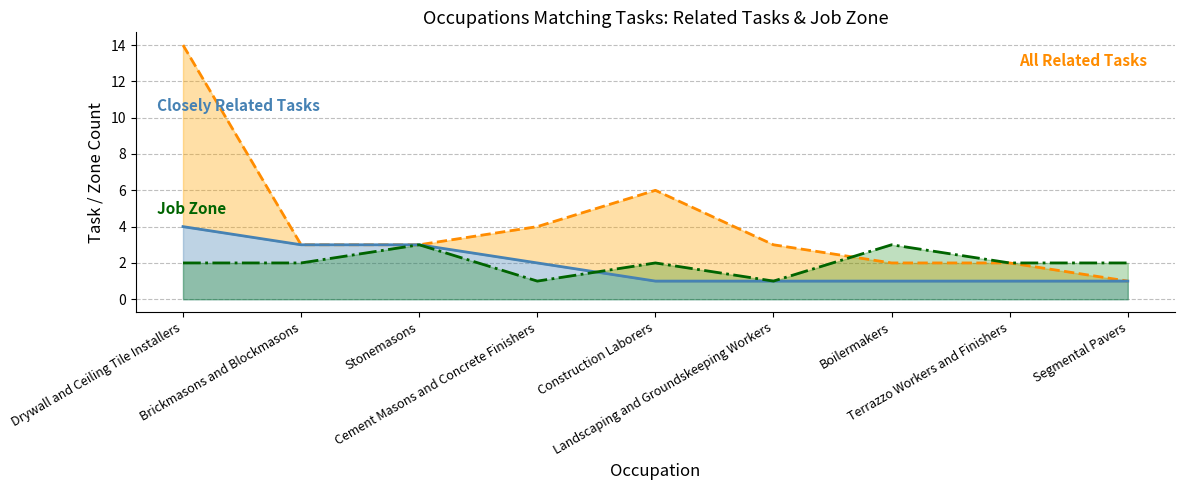

Reading left to right, transcribe all the data shown in this chart.

All Related Tasks (line): Drywall and Ceiling Tile Installers=14	Brickmasons and Blockmasons=3	Stonemasons=3	Cement Masons and Concrete Finishers=4	Construction Laborers=6	Landscaping and Groundskeeping Workers=3	Boilermakers=2	Terrazzo Workers and Finishers=2	Segmental Pavers=1
Closely Related Tasks (line): Drywall and Ceiling Tile Installers=4	Brickmasons and Blockmasons=3	Stonemasons=3	Cement Masons and Concrete Finishers=2	Construction Laborers=1	Landscaping and Groundskeeping Workers=1	Boilermakers=1	Terrazzo Workers and Finishers=1	Segmental Pavers=1
Job Zone (line): Drywall and Ceiling Tile Installers=2	Brickmasons and Blockmasons=2	Stonemasons=3	Cement Masons and Concrete Finishers=1	Construction Laborers=2	Landscaping and Groundskeeping Workers=1	Boilermakers=3	Terrazzo Workers and Finishers=2	Segmental Pavers=2